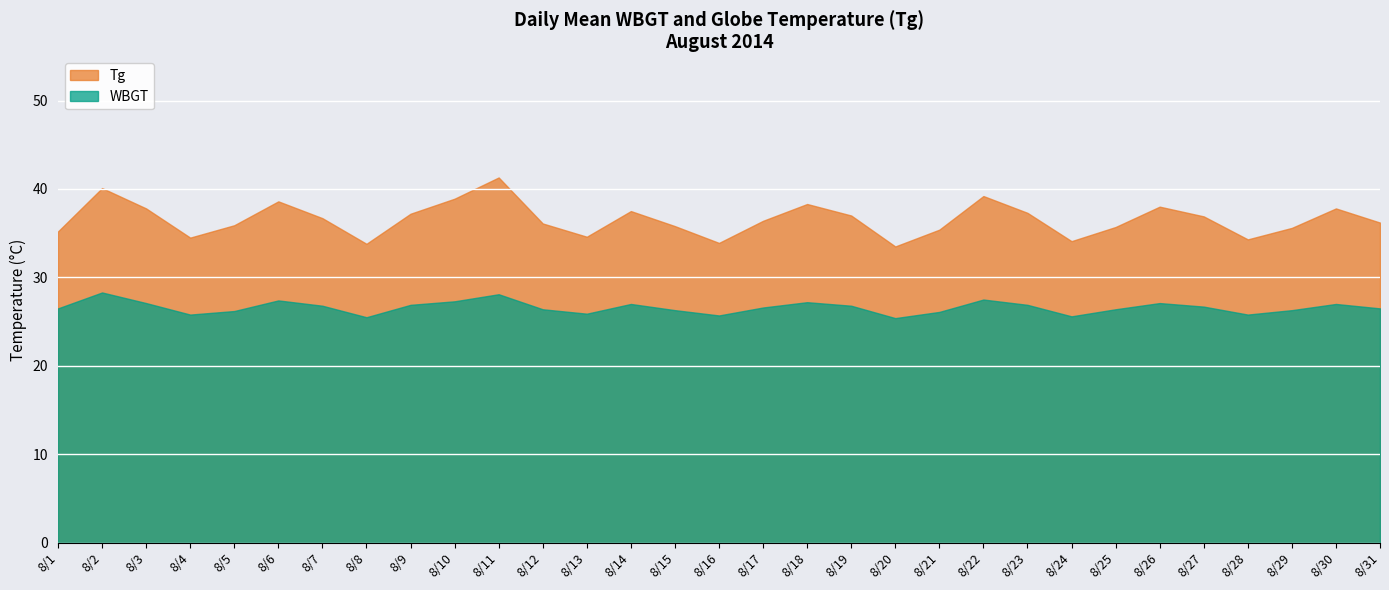

Reading right to left, extract all data points from this chart.

WBGT: 8/31=26.5	8/30=27.0	8/29=26.3	8/28=25.8	8/27=26.7	8/26=27.1	8/25=26.4	8/24=25.6	8/23=26.9	8/22=27.5	8/21=26.1	8/20=25.4	8/19=26.8	8/18=27.2	8/17=26.6	8/16=25.7	8/15=26.3	8/14=27.0	8/13=25.9	8/12=26.4	8/11=28.1	8/10=27.3	8/9=26.9	8/8=25.5	8/7=26.8	8/6=27.4	8/5=26.2	8/4=25.8	8/3=27.1	8/2=28.3	8/1=26.5
Tg: 8/31=36.2	8/30=37.8	8/29=35.6	8/28=34.3	8/27=36.9	8/26=38.0	8/25=35.7	8/24=34.1	8/23=37.3	8/22=39.2	8/21=35.4	8/20=33.5	8/19=37.0	8/18=38.3	8/17=36.4	8/16=33.9	8/15=35.8	8/14=37.5	8/13=34.6	8/12=36.1	8/11=41.3	8/10=38.9	8/9=37.2	8/8=33.8	8/7=36.7	8/6=38.6	8/5=35.9	8/4=34.5	8/3=37.8	8/2=40.1	8/1=35.2